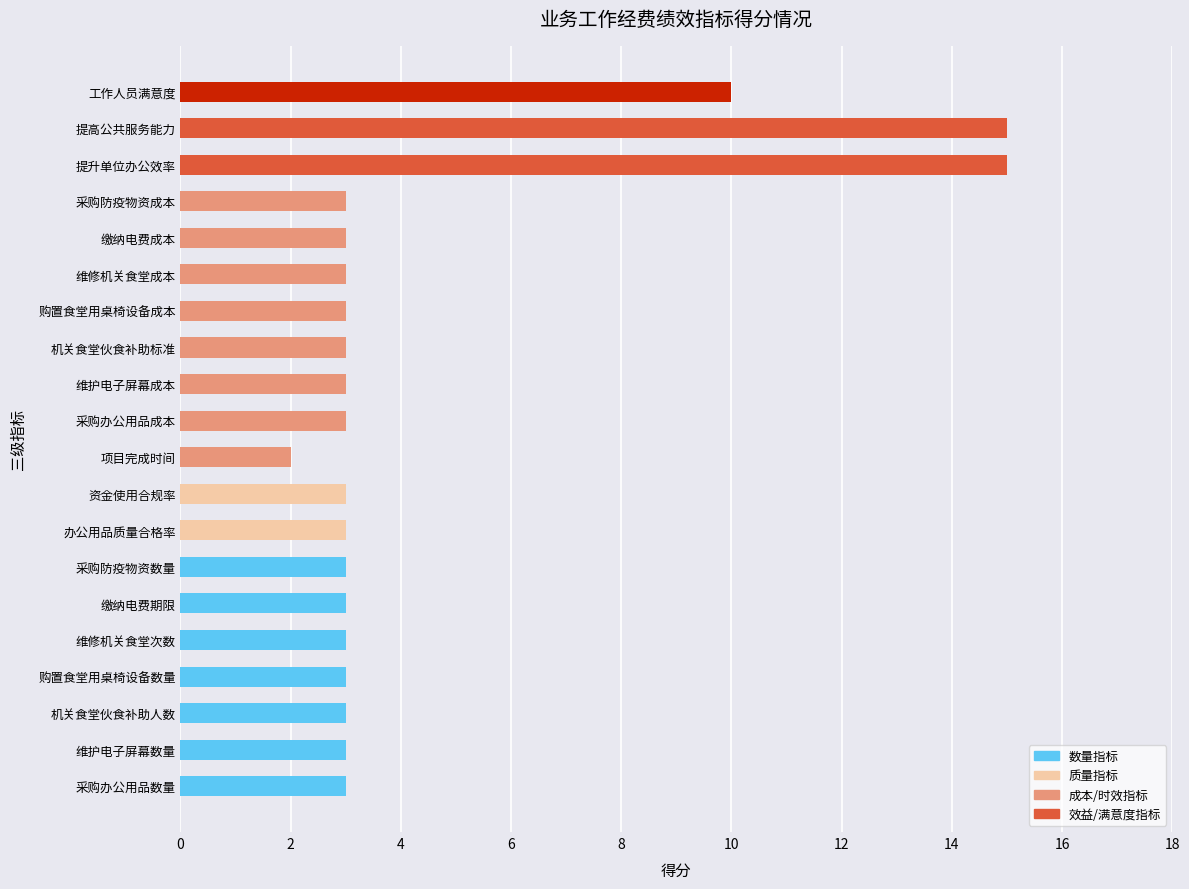

Approximately how many times larger is the value at 维修机关食堂成本 compared to 维修机关食堂次数?

1.0